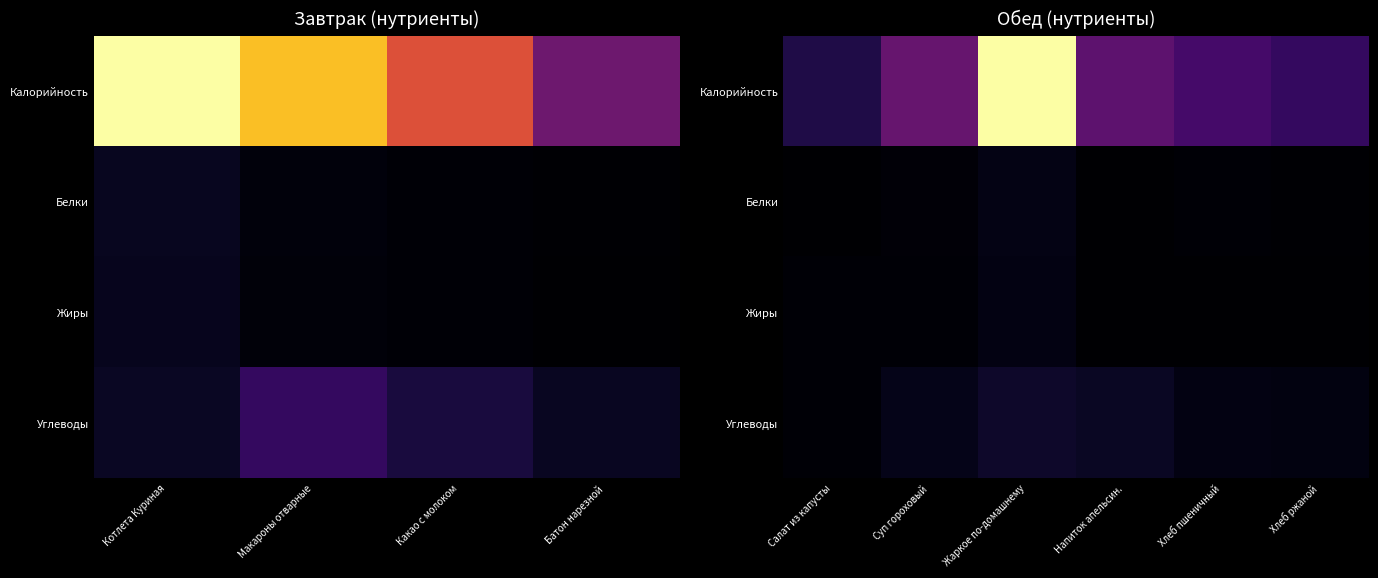

At how many categories does at least one series exceed 0?

6